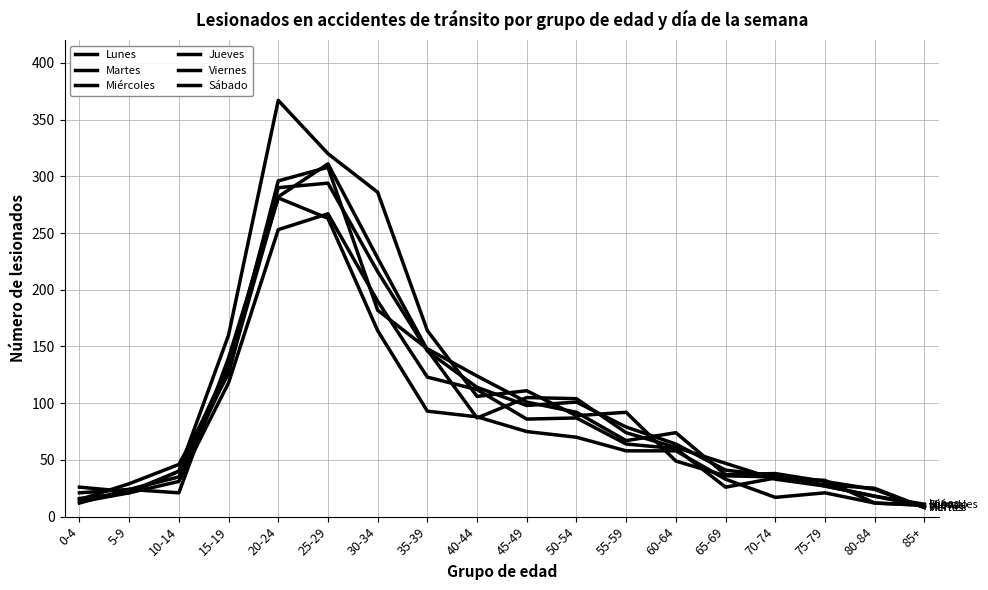

Does the chart display data point markers on the line(s)?

No